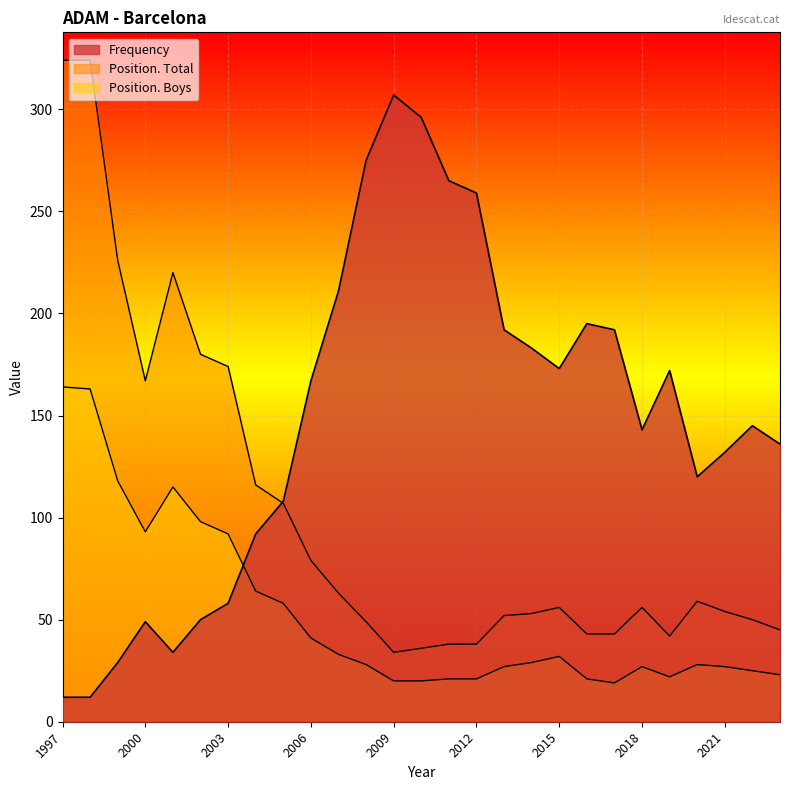

The value of Frequency at 2015 is 265. True or false?

False